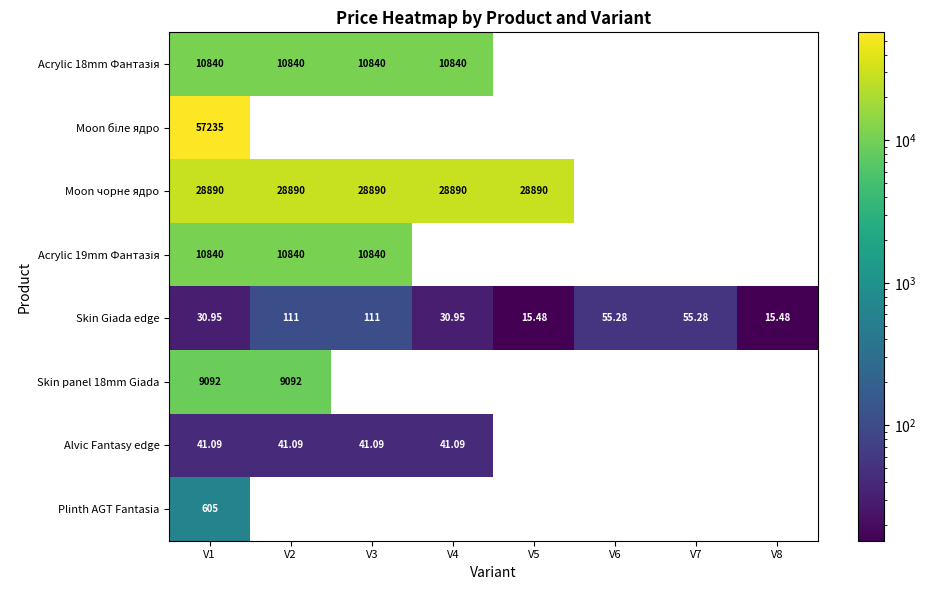

What is the maximum value for Acrylic 19mm Фантазія?

10840.1